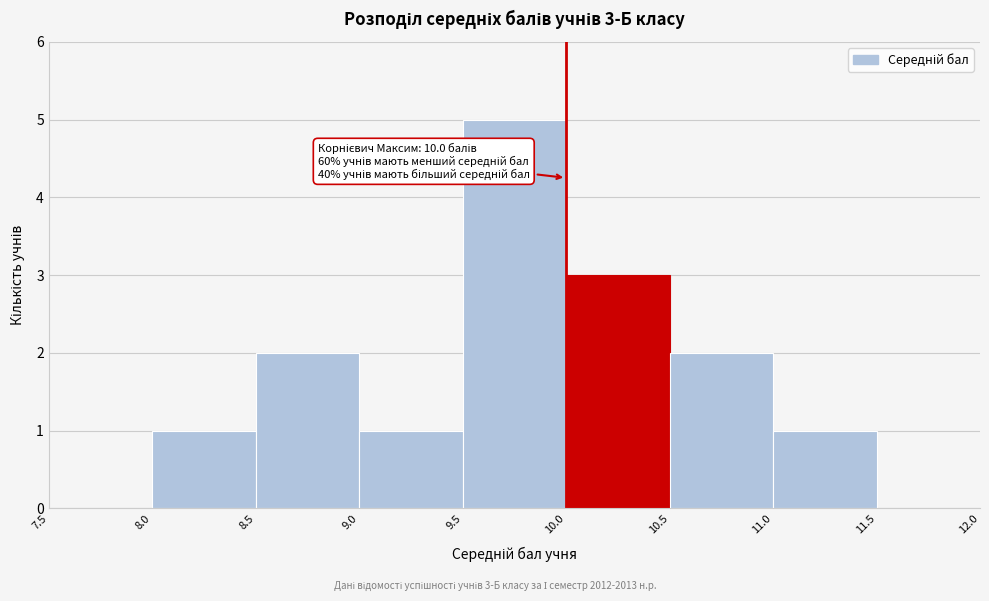

Which range on the x-axis has the tallest bar?

9.5 to 10.0